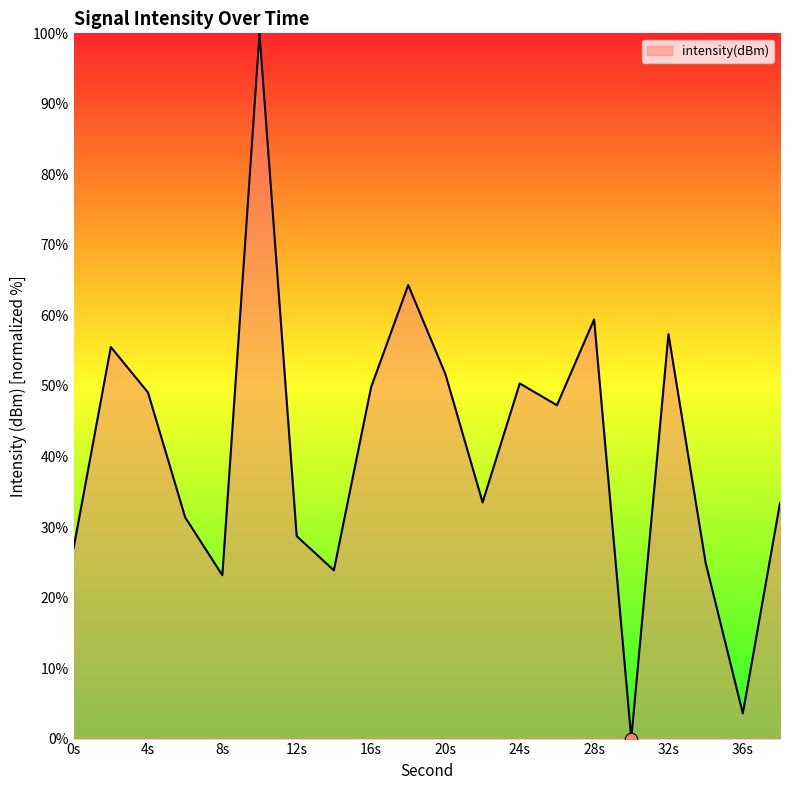

What is the difference between the maximum and minimum values?

100.0